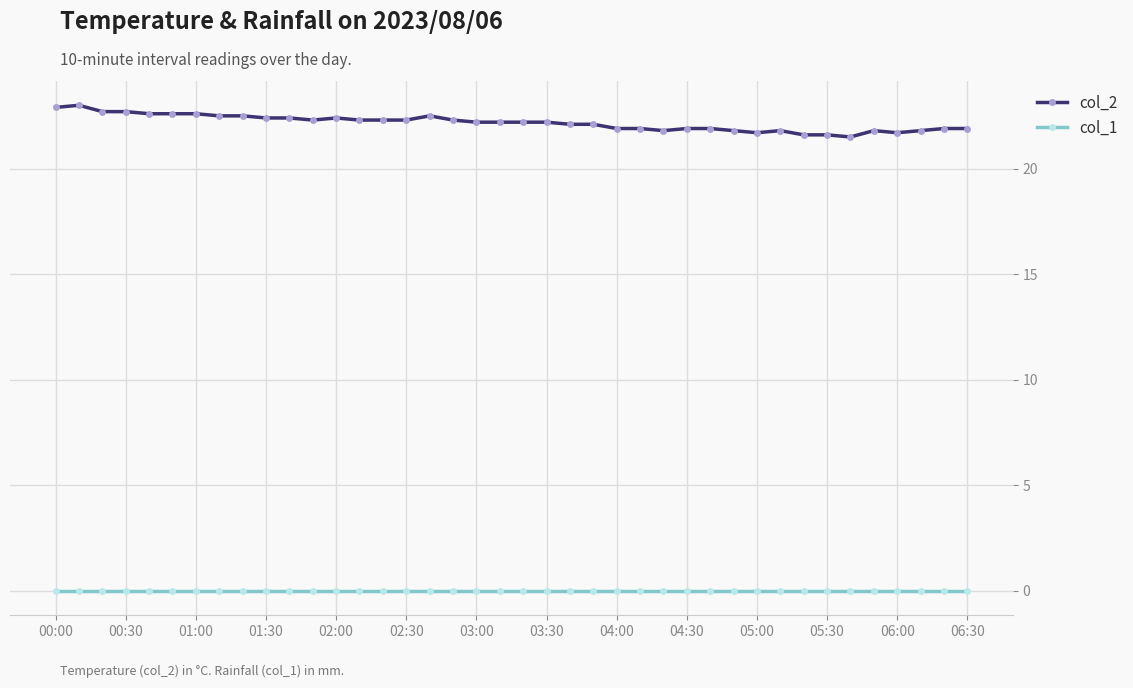

Which series has the largest range (max minus min)?

col_2